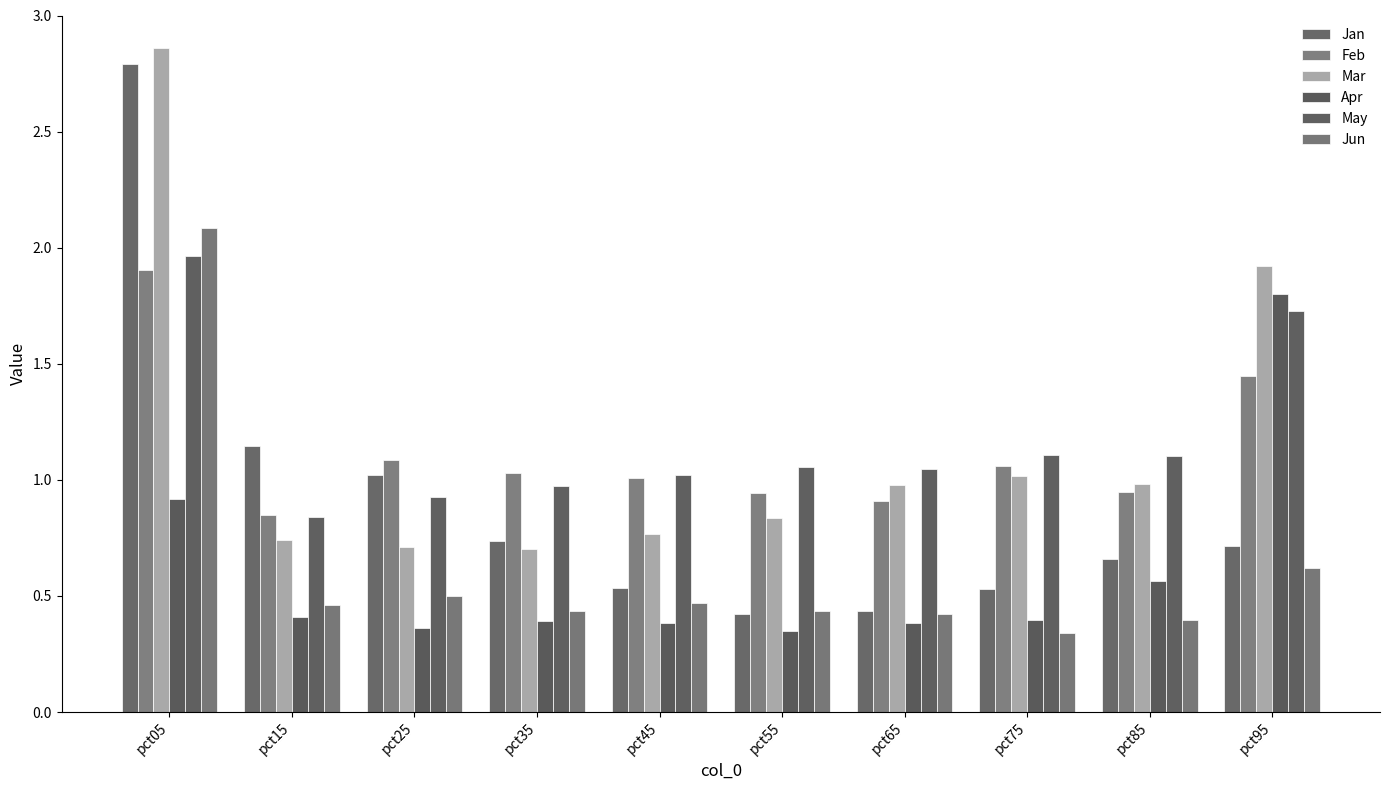

Is it true that Jan equals 0.7 at pct55?

False